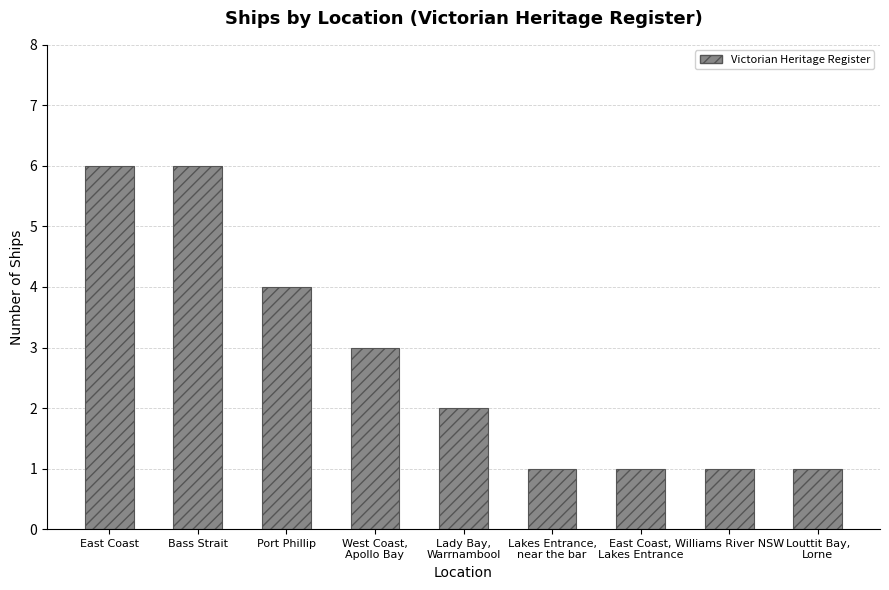

Count the values in the range 1 to 4.

7